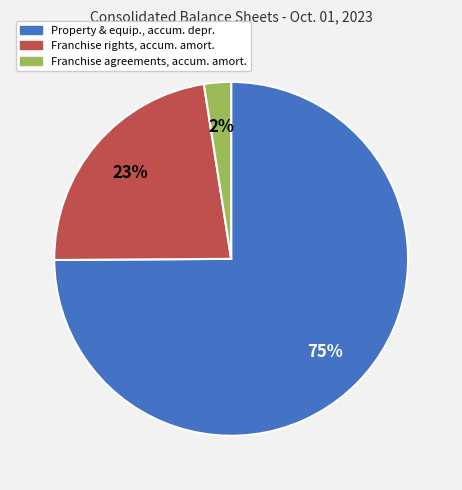

To the nearest percent, what is the average slice percentage?

33%